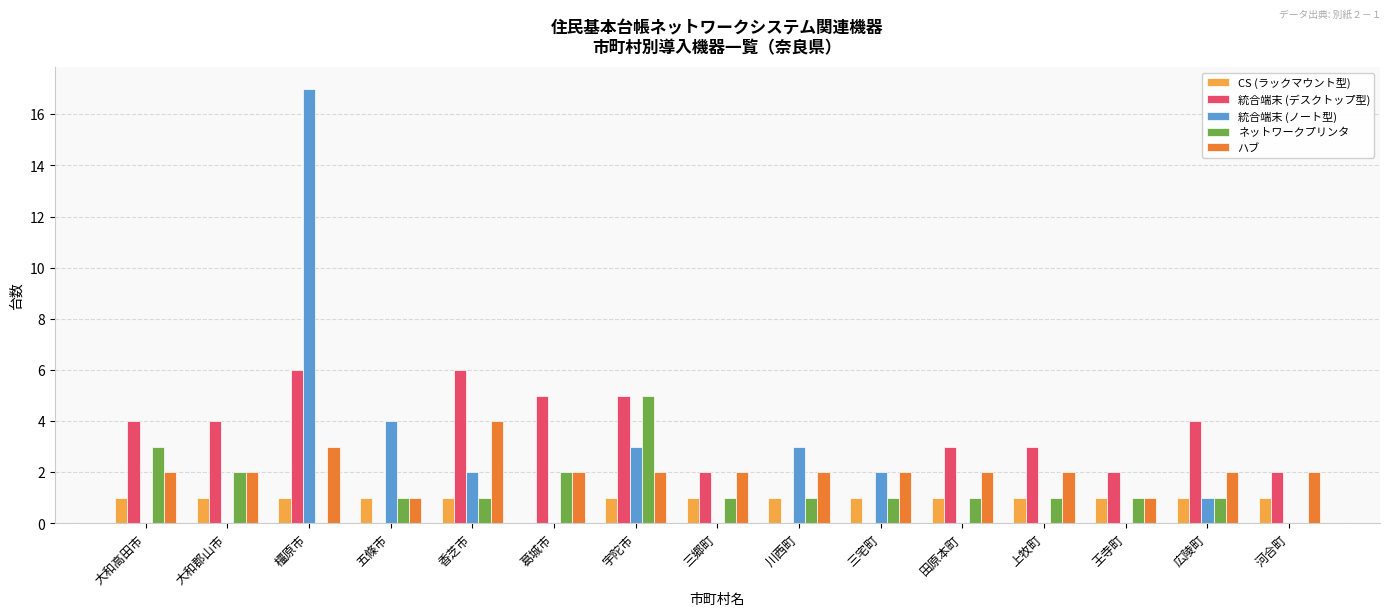

Is it true that ハブ equals 3 at 三郷町?

False